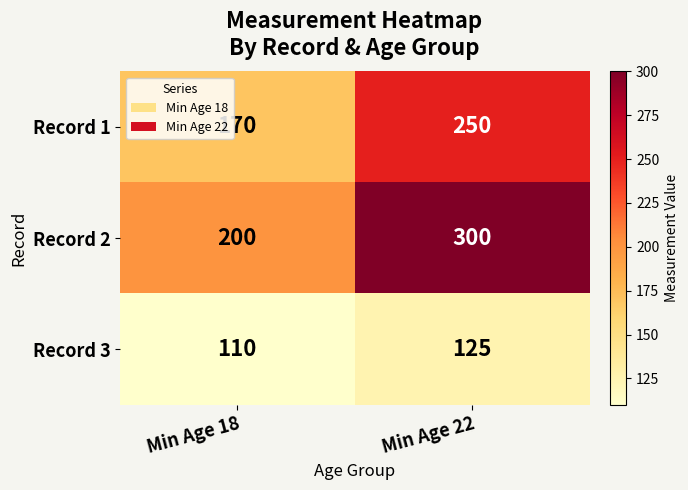

Rank the series by their maximum value, from highest to lowest.

Record 2, Record 1, Record 3